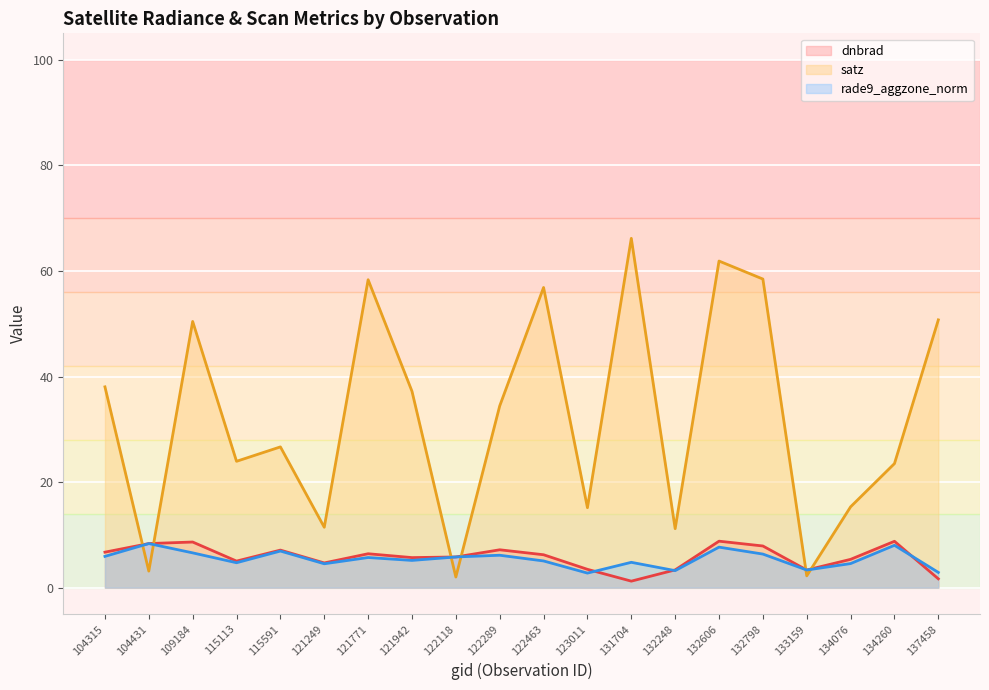

Where is the first local minimum for rade9_aggzone_norm?

115113